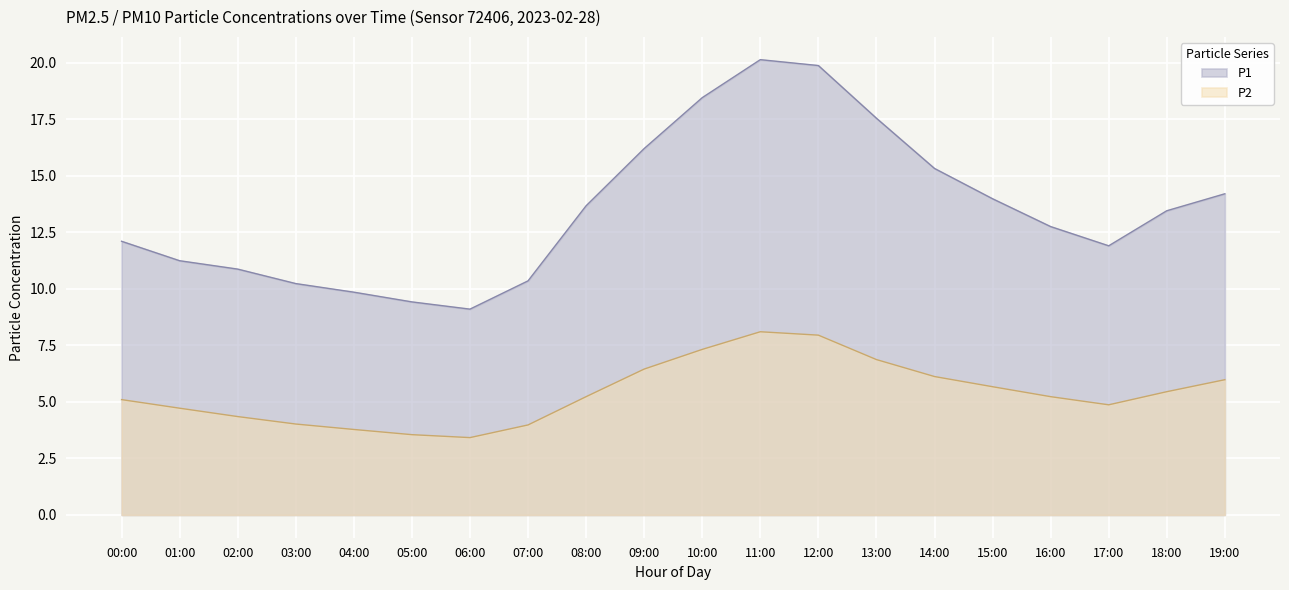

At which category does P2 reach its first local peak?

11:00